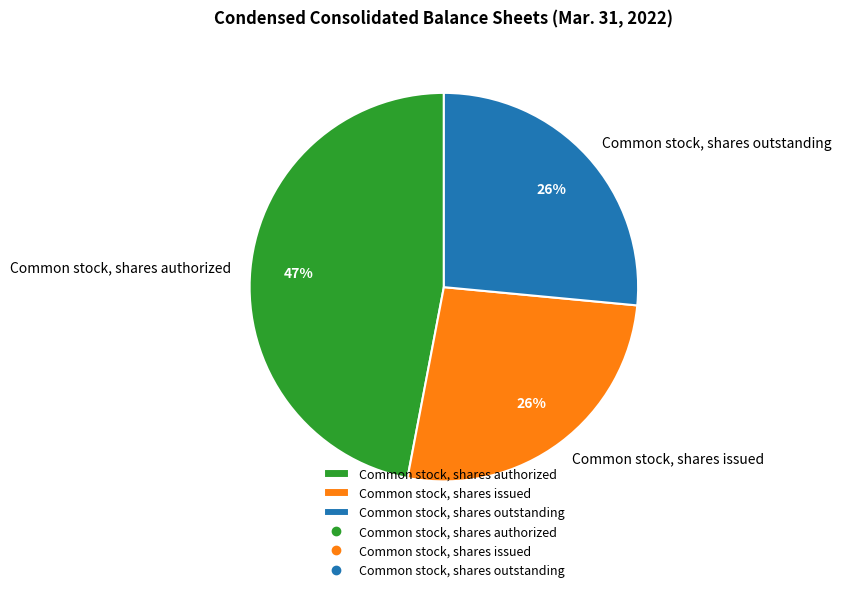

The Common stock, shares issued slice represents 26% of the pie. True or false?

True